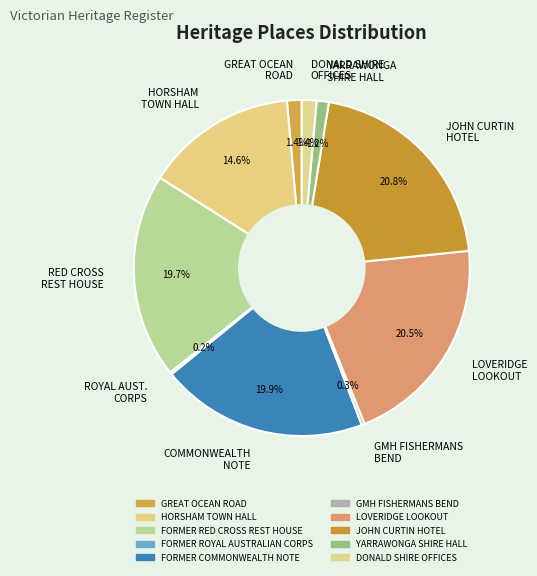

Is there a majority slice in this chart?

No